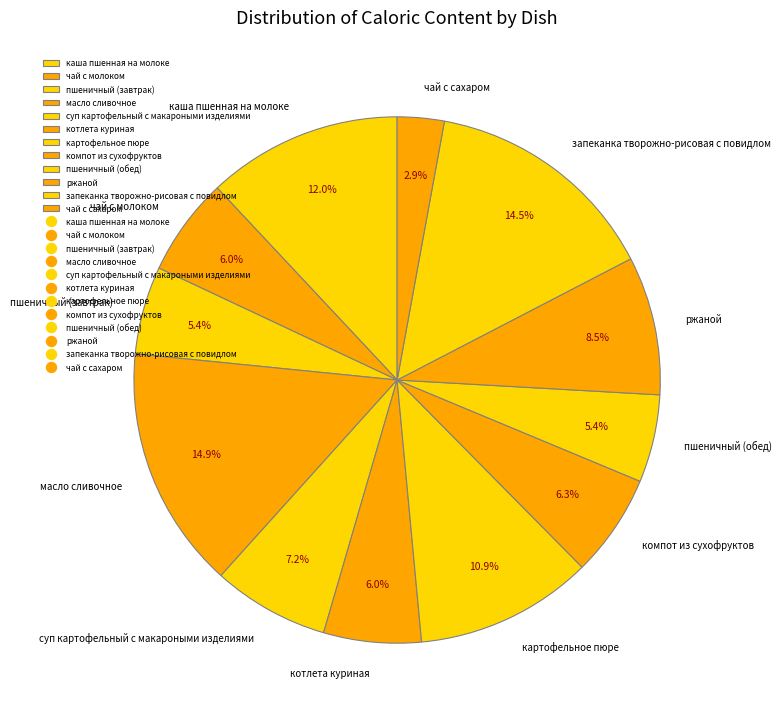

Does каша пшенная на молоке account for over 50% of the chart?

No